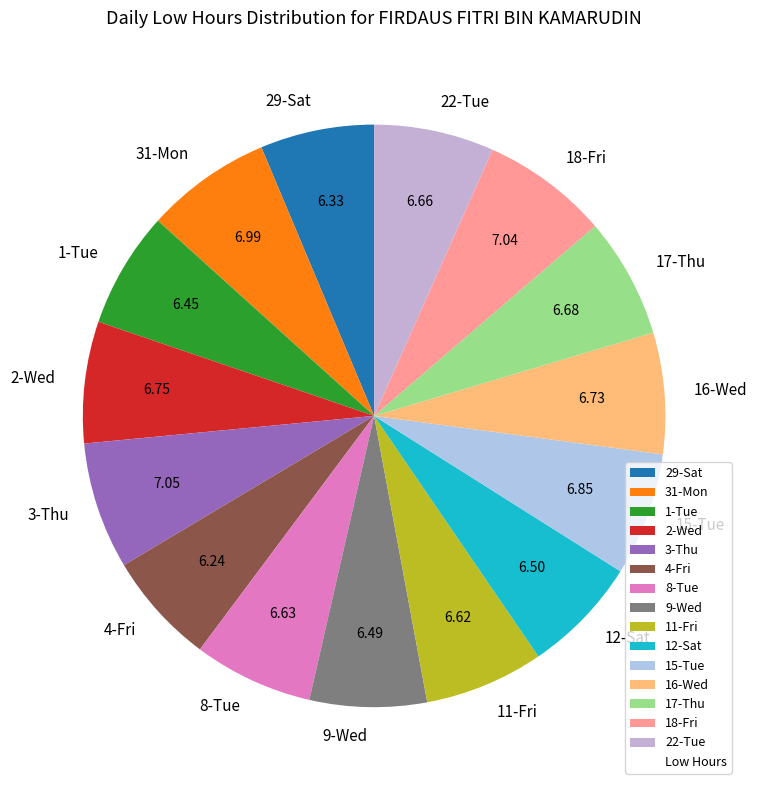

What is the ratio of the value at 18-Fri to the value at 4-Fri?

1.1